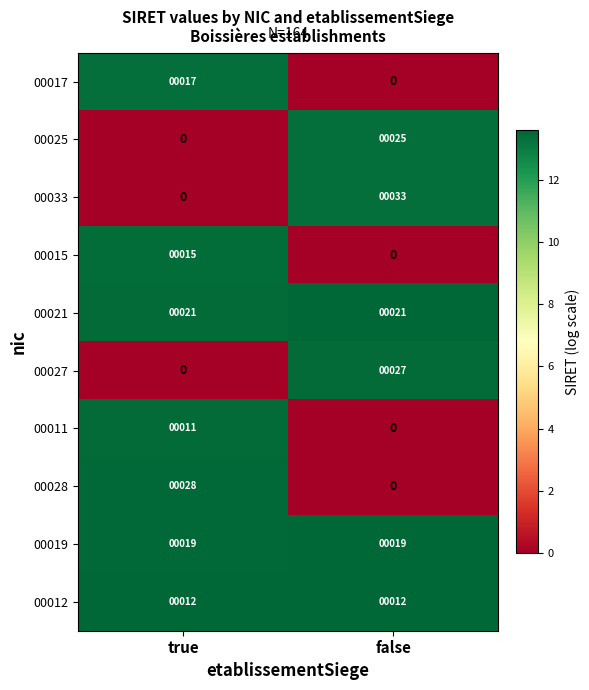

What is the sum of the 00015 values at true and false?

15